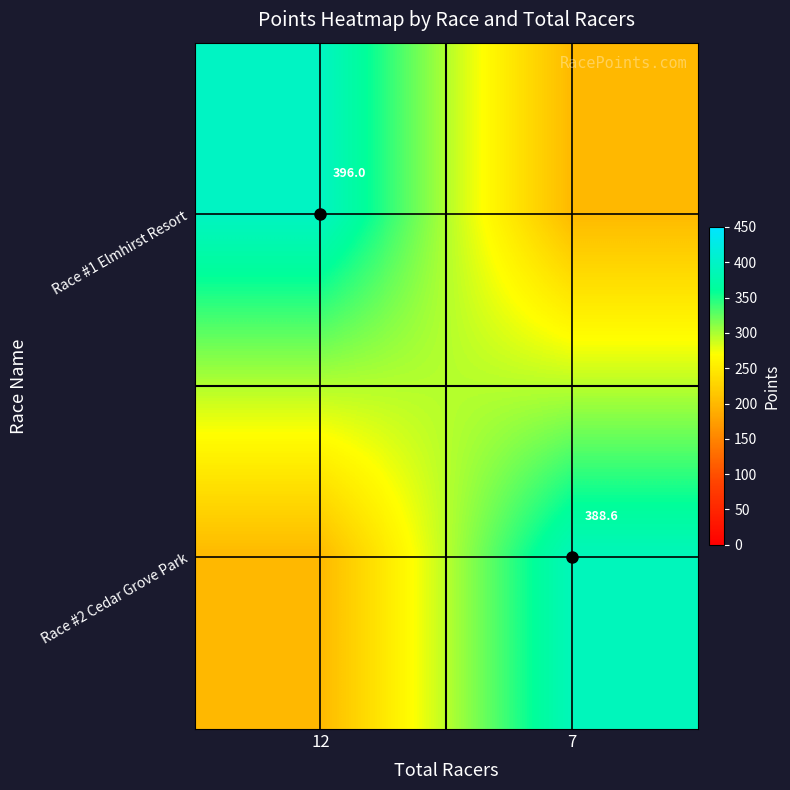

The Race #2 Cedar Grove Park series shows 200.0 at 12. True or false?

True